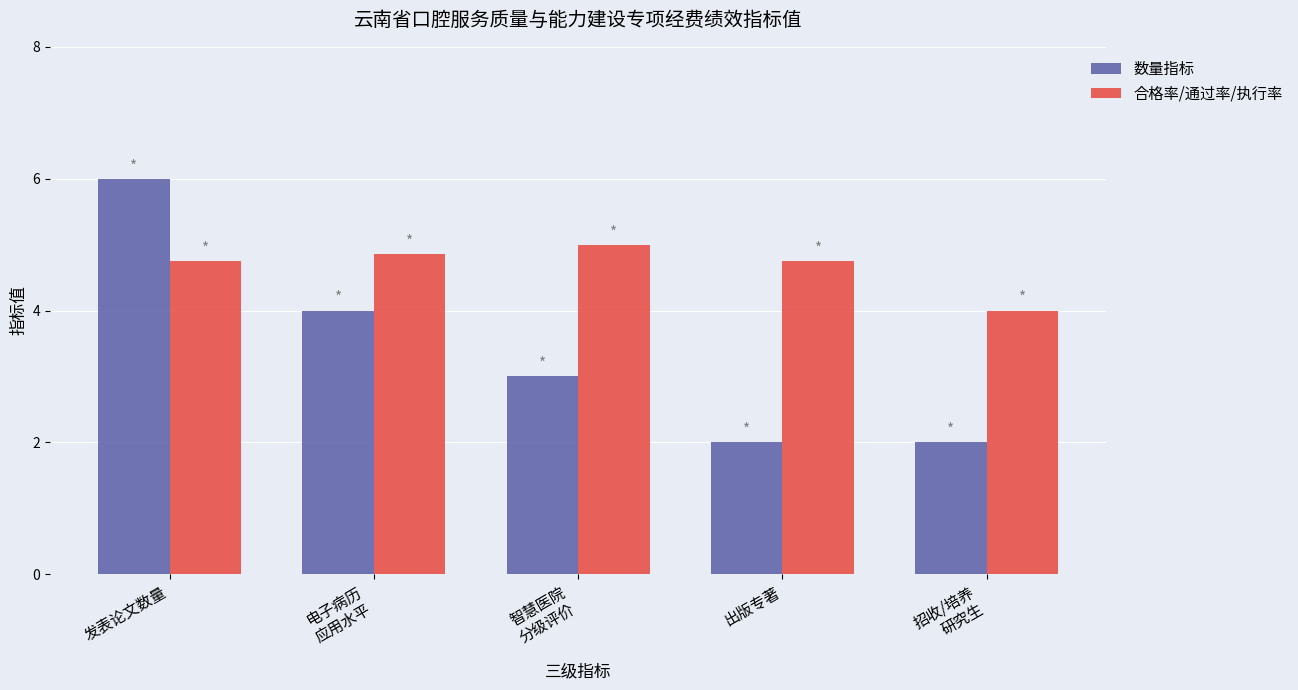

At 智慧医院
分级评价, list the series in order from largest to smallest.

合格率/通过率/执行率, 数量指标